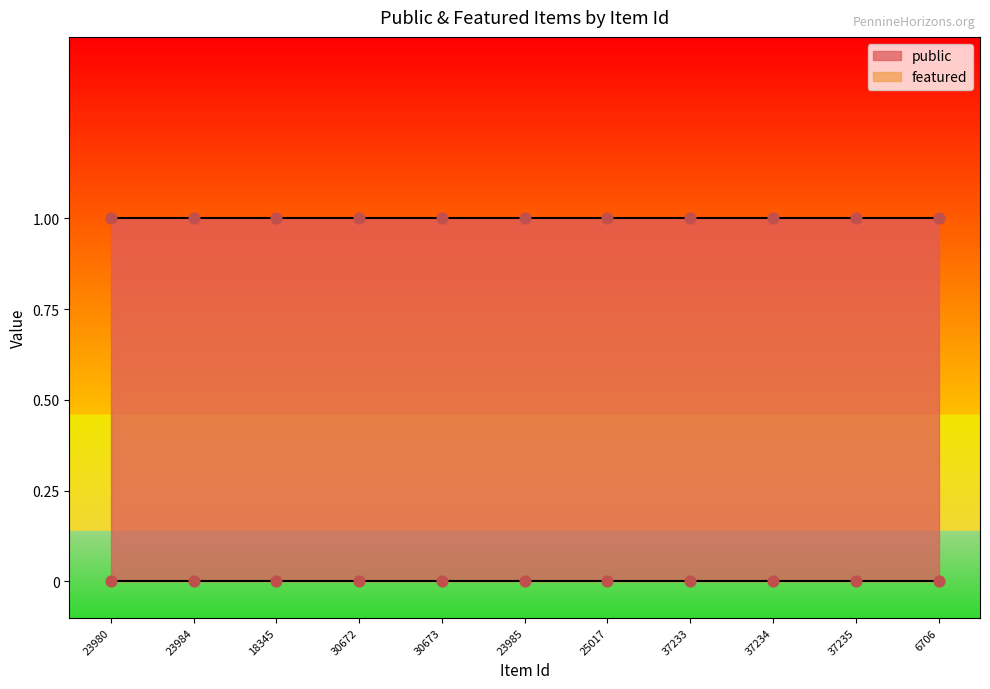

Which series reaches the maximum Y coordinate?

public